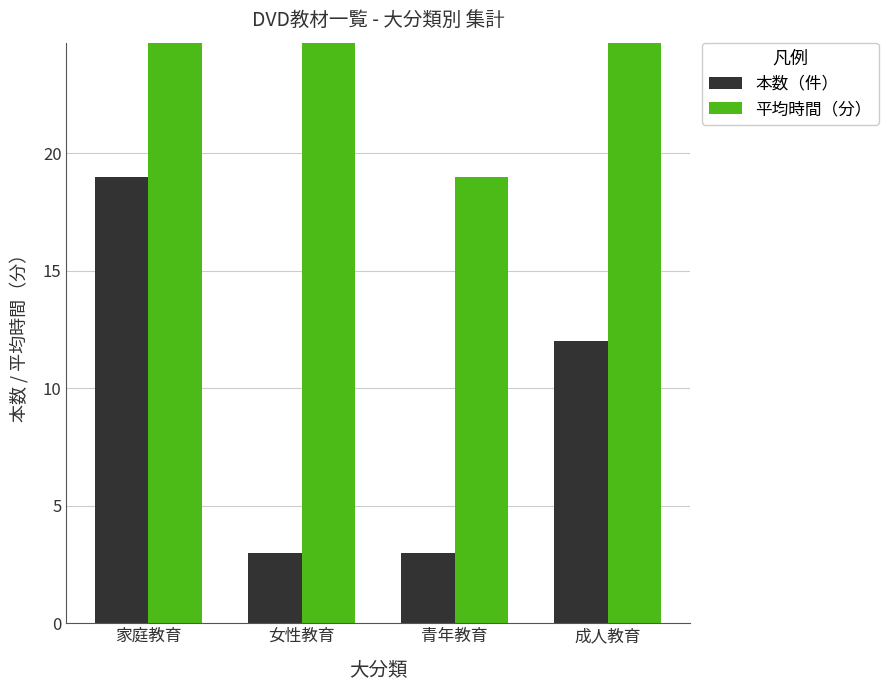

At which category is the sum across all series the highest?

家庭教育